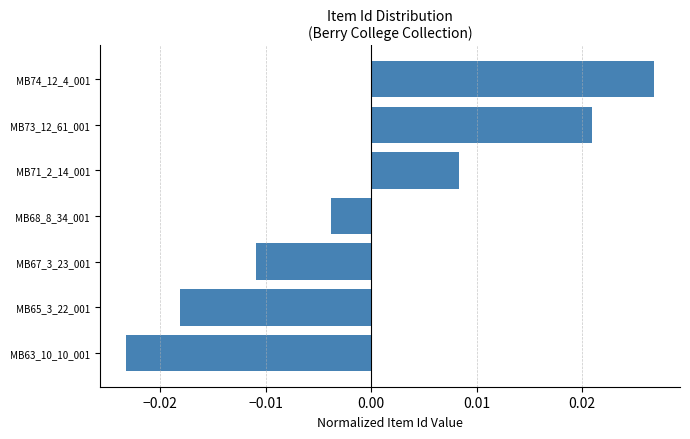

How many data points are less than 0?

4